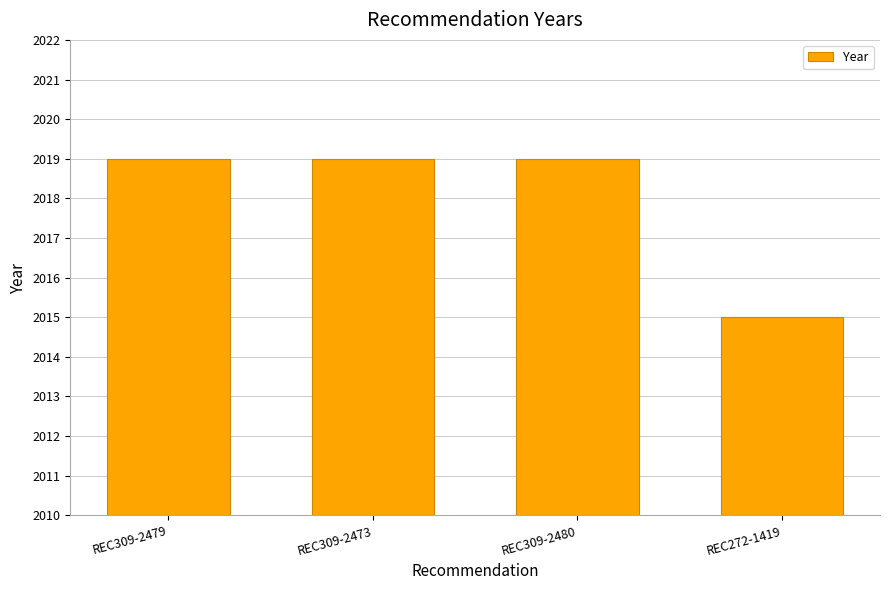

The value at REC309-2473 is 3130. True or false?

False